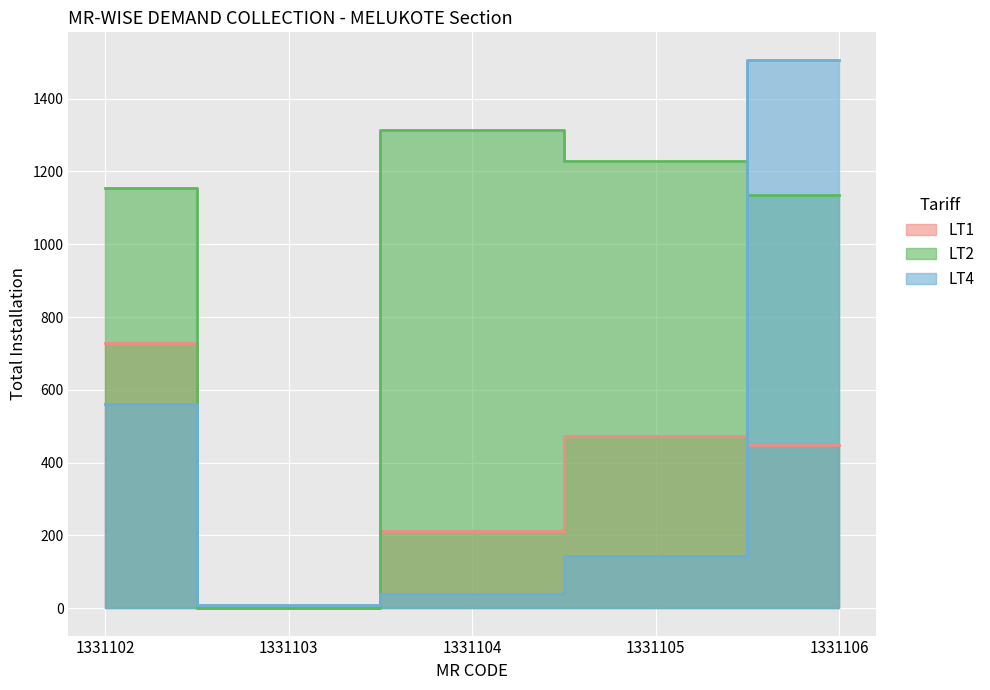

At which category does LT4 reach its first local valley?

1331103